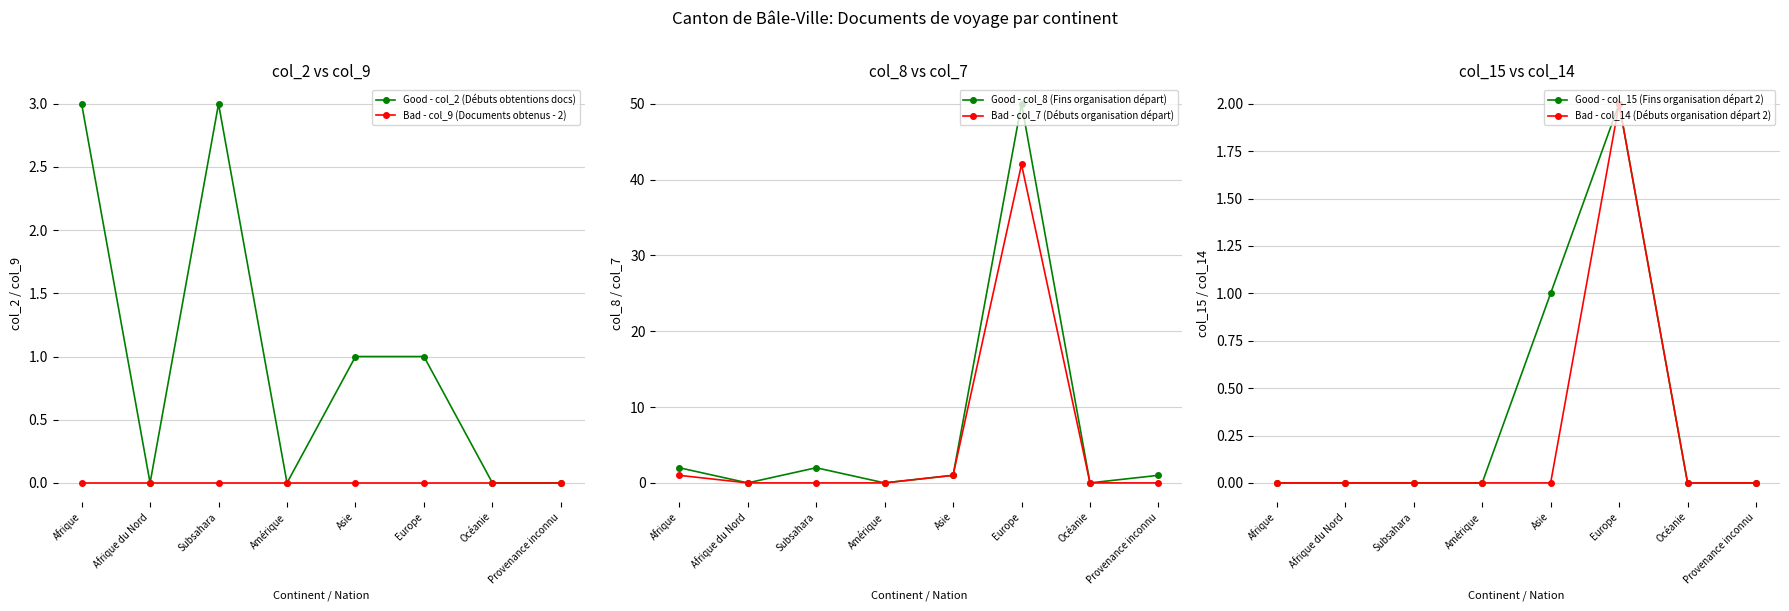

True or false: Good - col_8 (Fins organisation départ) and Good - col_15 (Fins organisation départ 2) intersect in this chart.

False